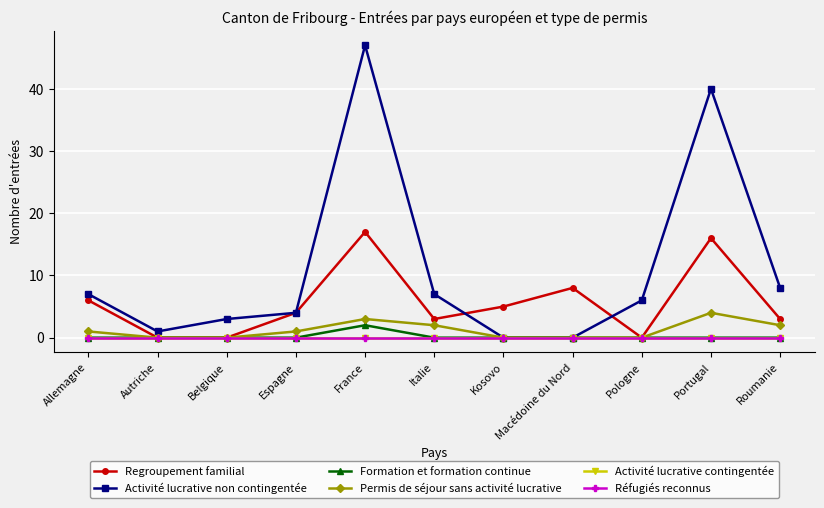

The Réfugiés reconnus series shows 0 at Espagne. True or false?

True